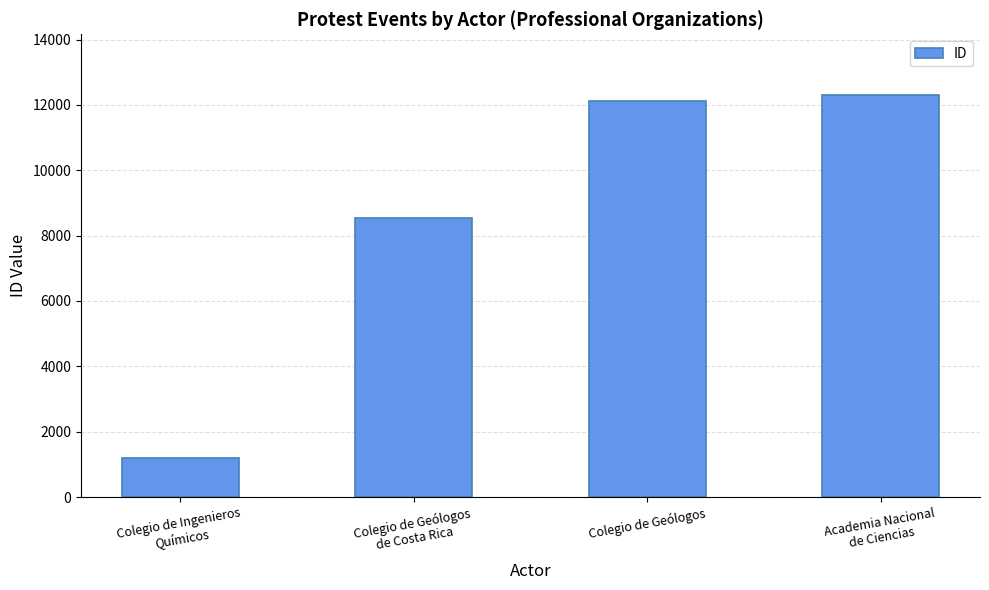

Approximately how many times larger is the value at Colegio de Ingenieros
Químicos compared to Colegio de Geólogos?

0.1